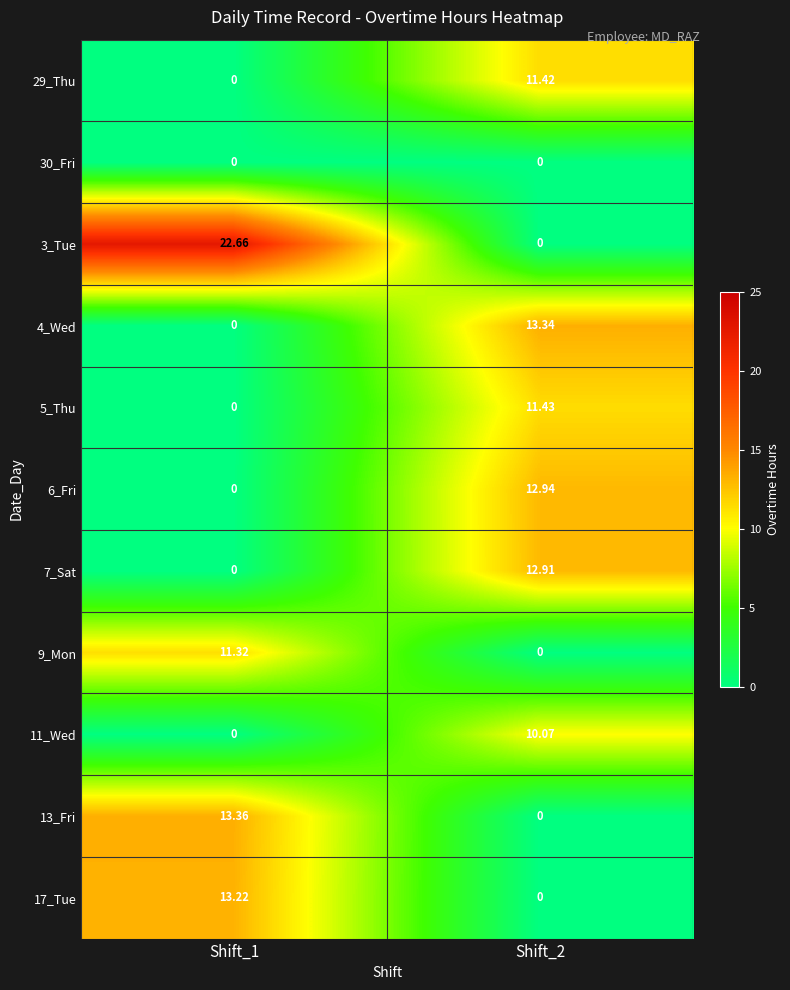

List the series in order of their peak value, highest first.

3_Tue, 13_Fri, 4_Wed, 17_Tue, 6_Fri, 7_Sat, 5_Thu, 29_Thu, 9_Mon, 11_Wed, 30_Fri